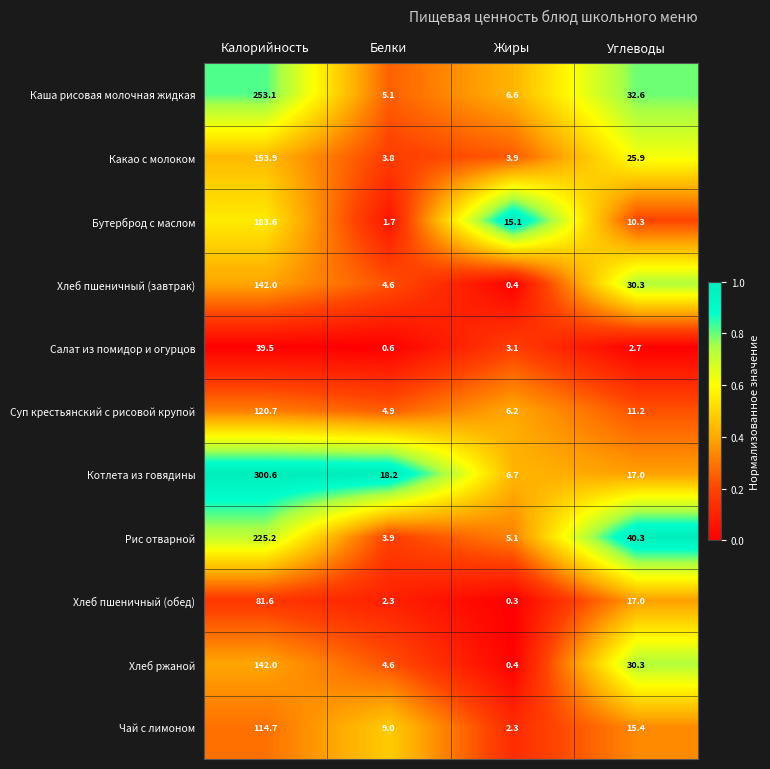

What is the total value across all series at Углеводы?

233.0